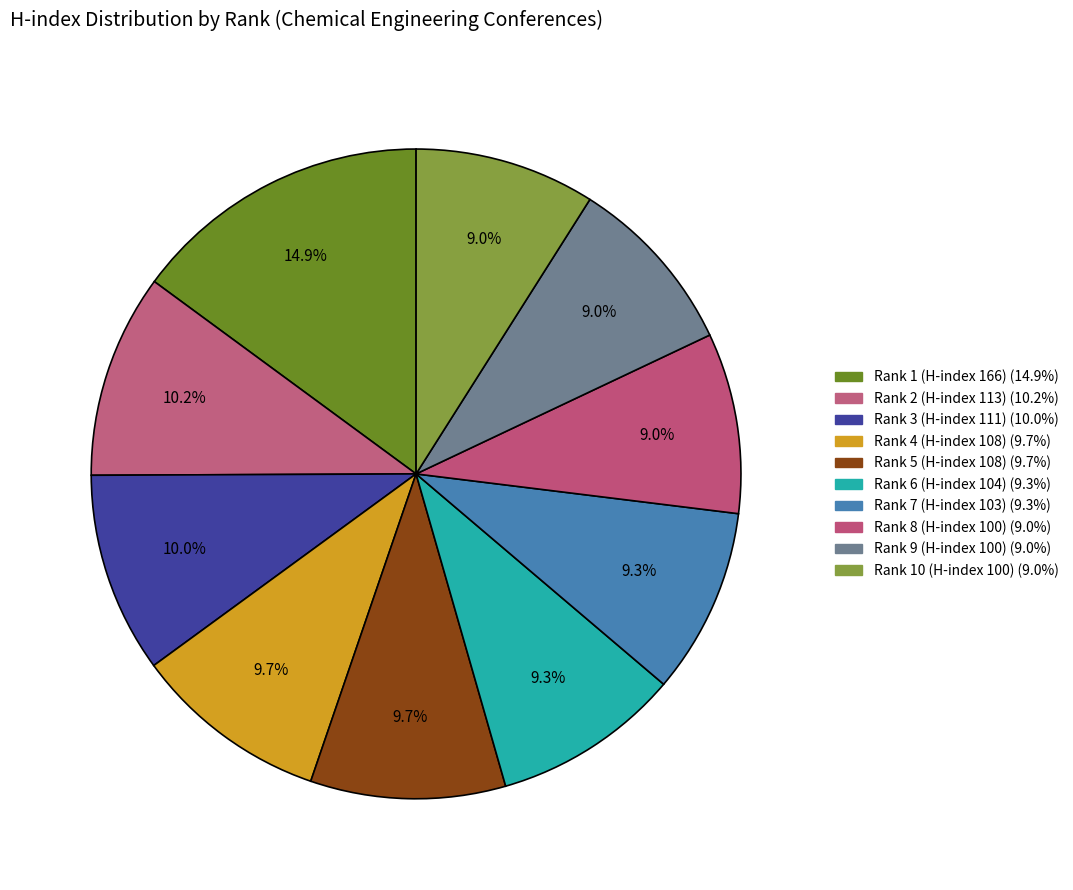

To the nearest percent, what portion does Rank 10 (H-index 100) represent?

9%